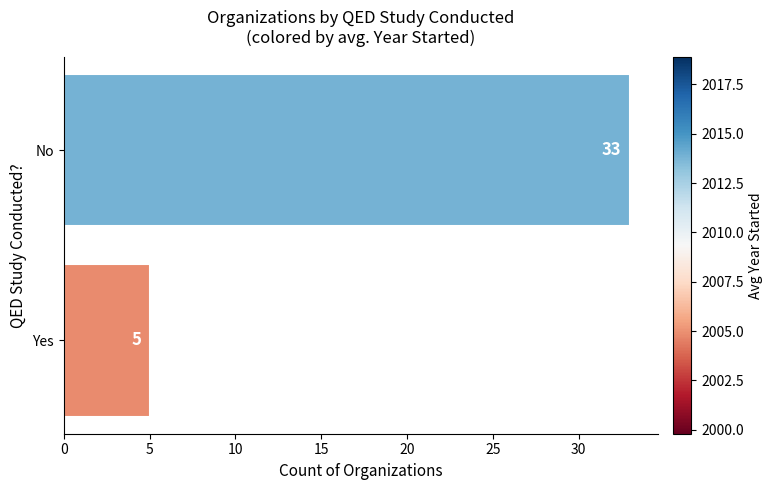

Is it true that the value at No is 20?

False